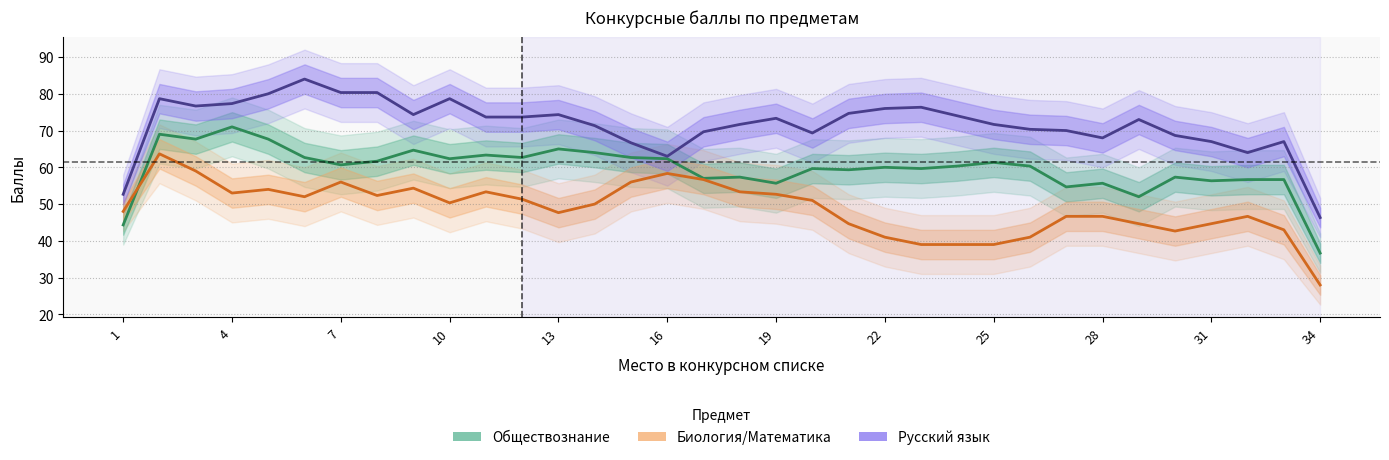

Which series has the largest range (max minus min)?

Русский язык